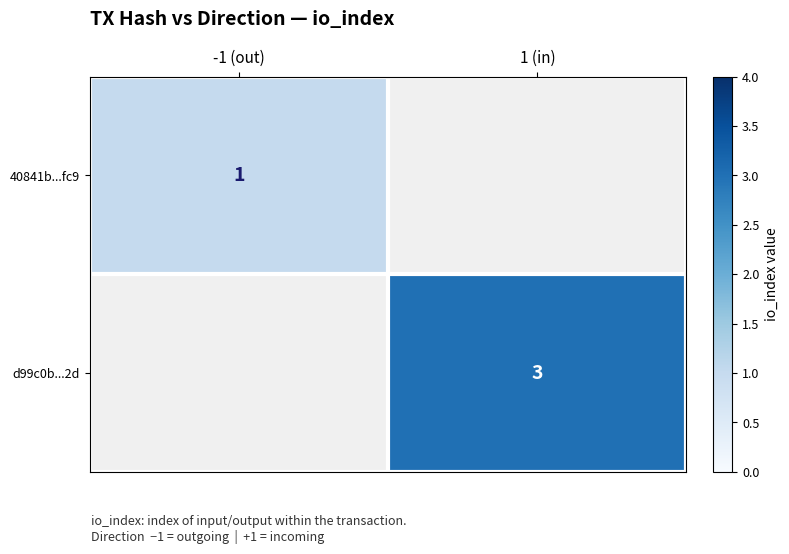

Is it true that 40841b...fc9 equals 1 at -1 (out)?

True